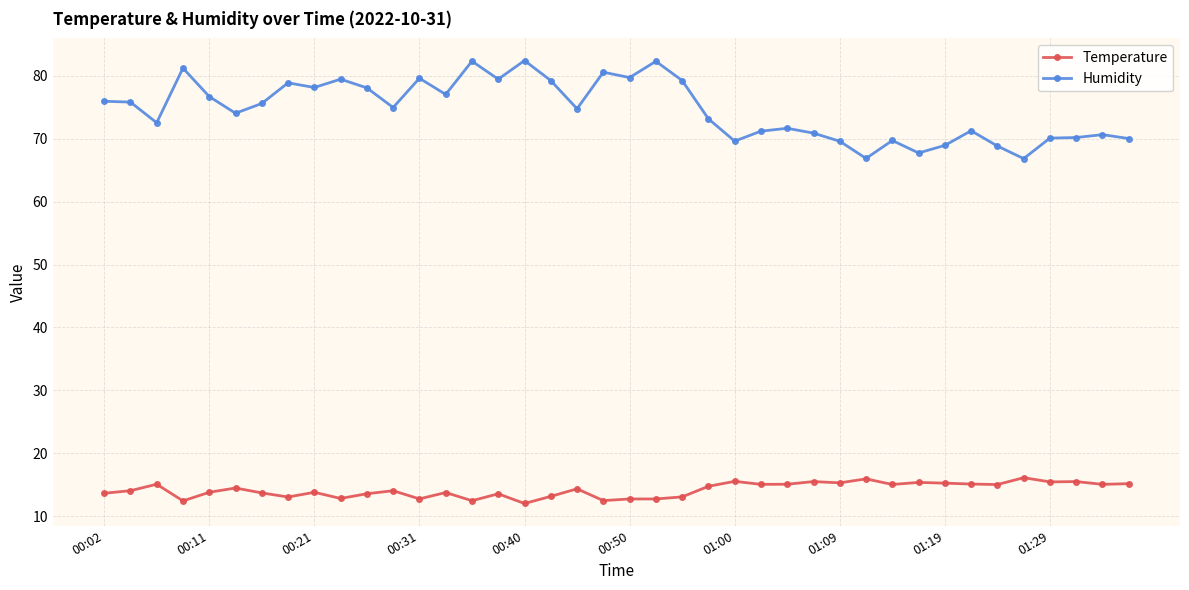

Rank the series by their average value, from lowest to highest.

Temperature, Humidity